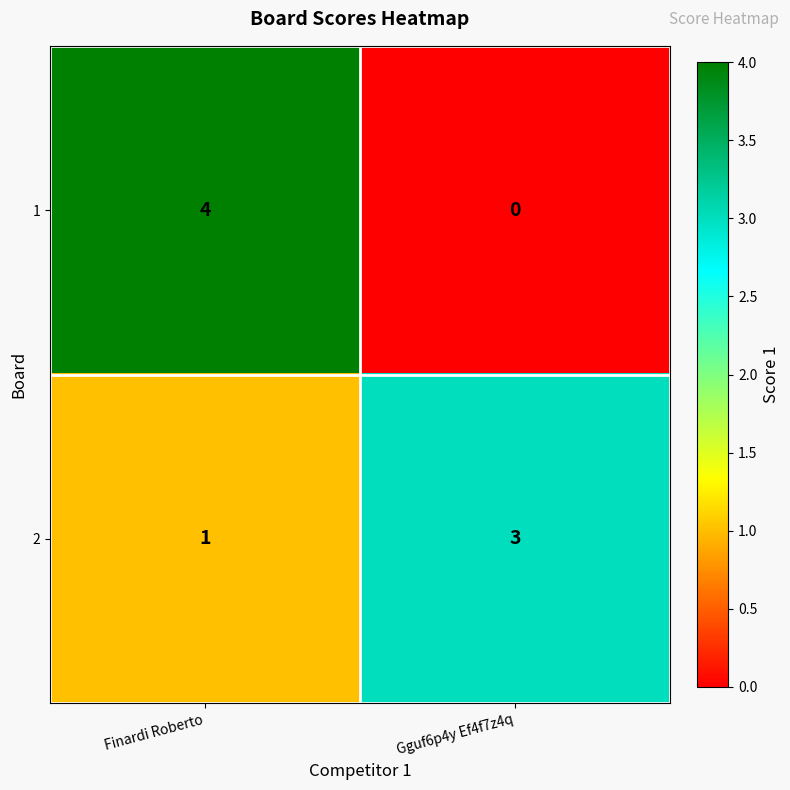

Reading right to left, what are all the values shown in this chart?

1: 0	4
2: 3	1